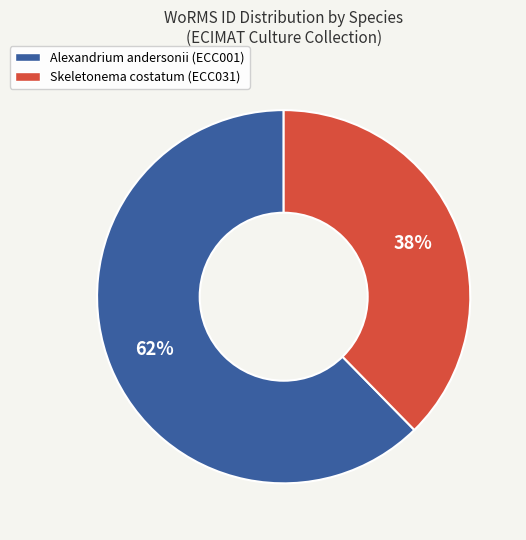

Between Alexandrium andersonii and Skeletonema costatum, which is larger?

Alexandrium andersonii